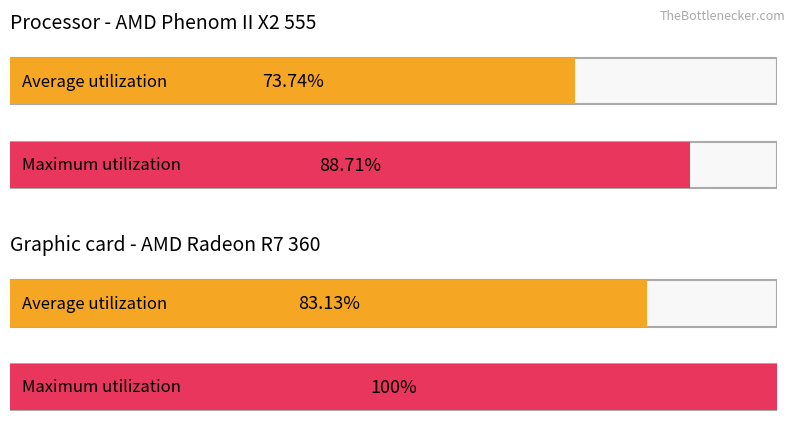

List the series in order of their peak value, highest first.

Maximum utilization, Average utilization